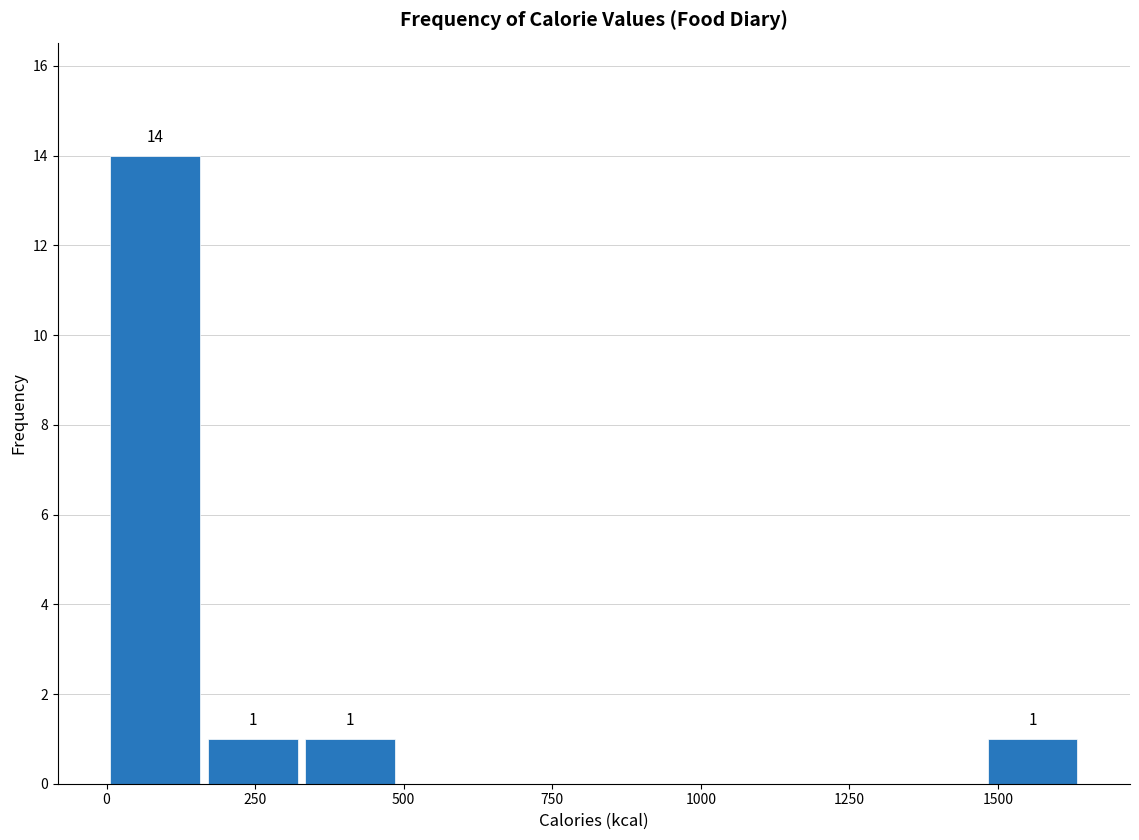

Read against the x-axis, roughly where is the centre of the tallest bar?

100